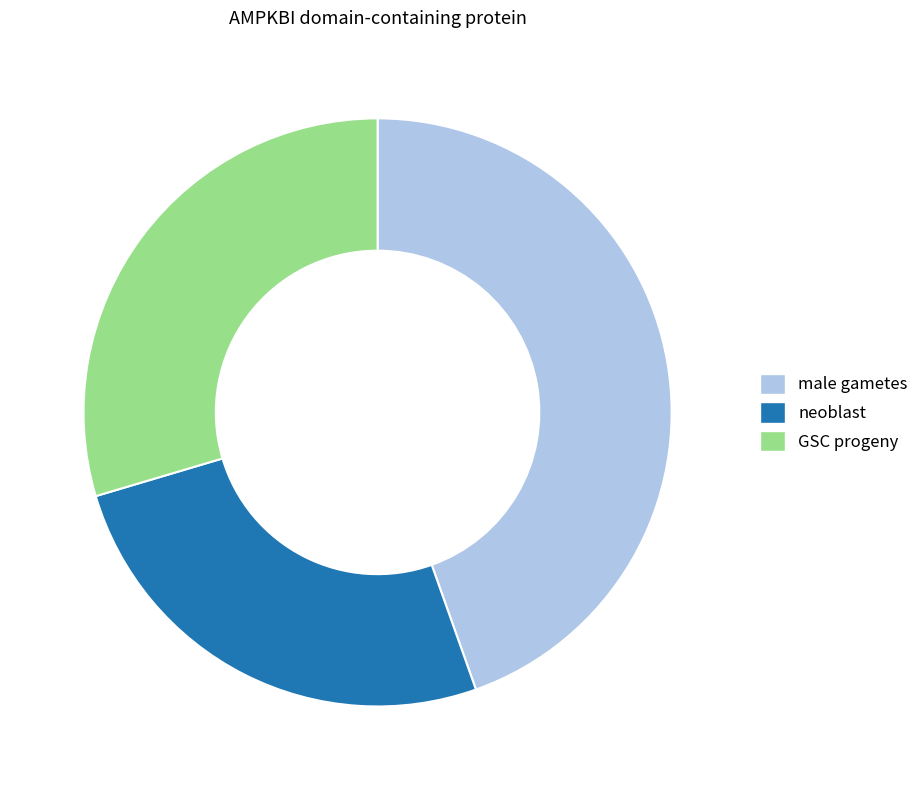

What is the largest slice in the pie chart?

male gametes